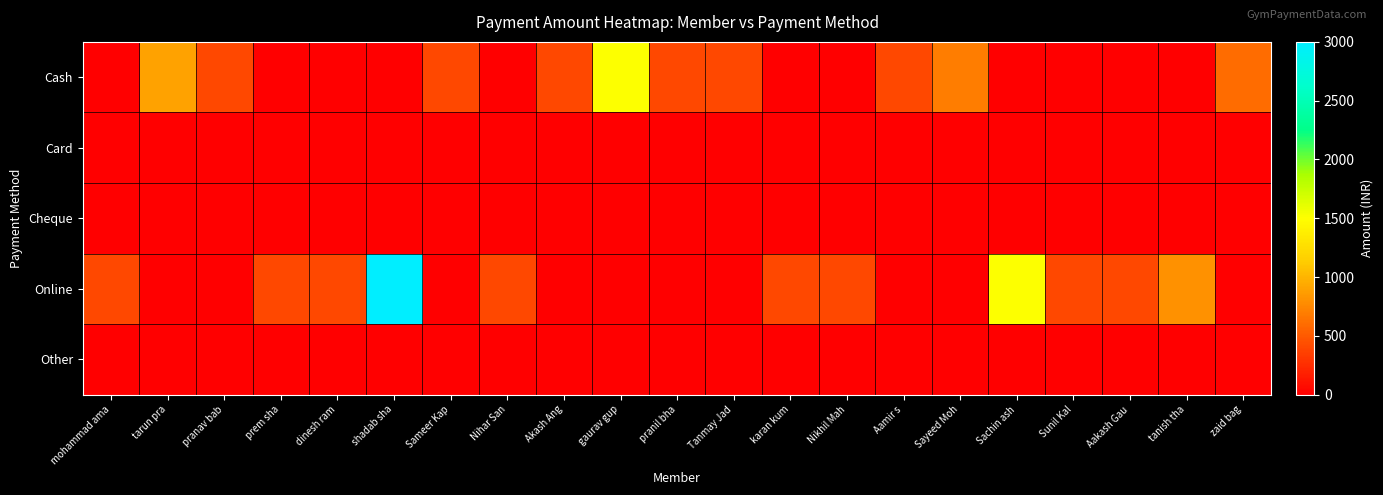

Which series has the largest total across all categories?

Online